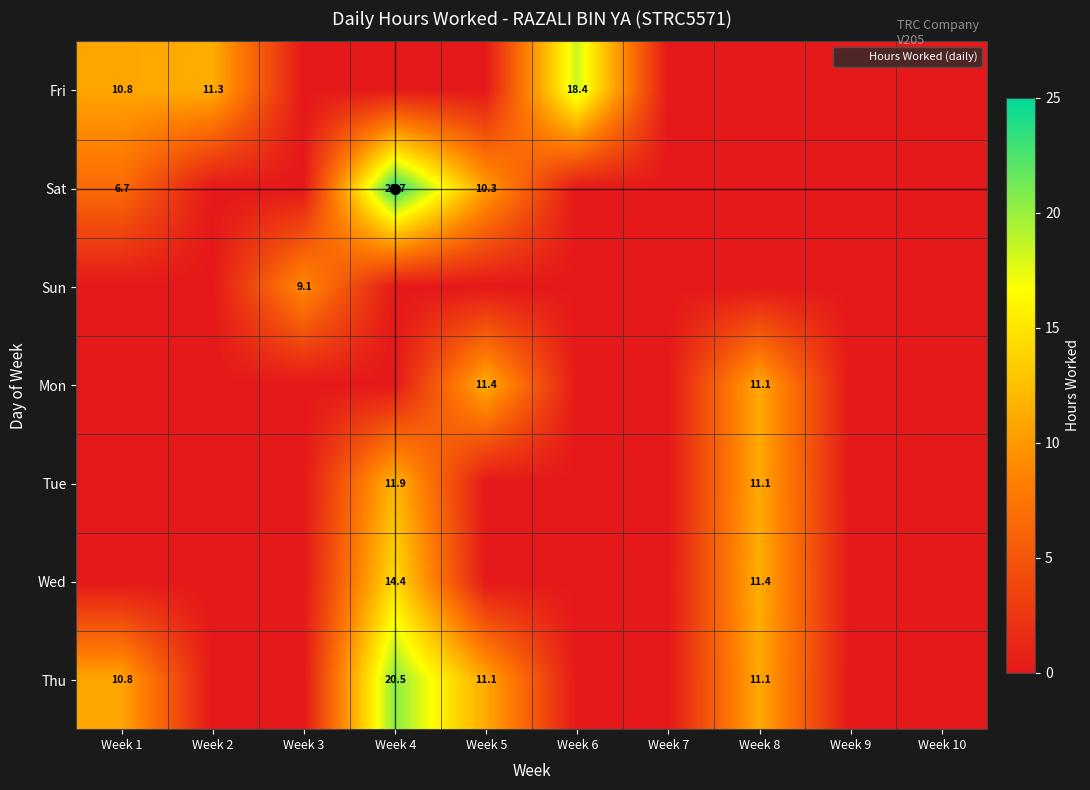

Is it true that Fri equals 18.4 at Week 6?

True